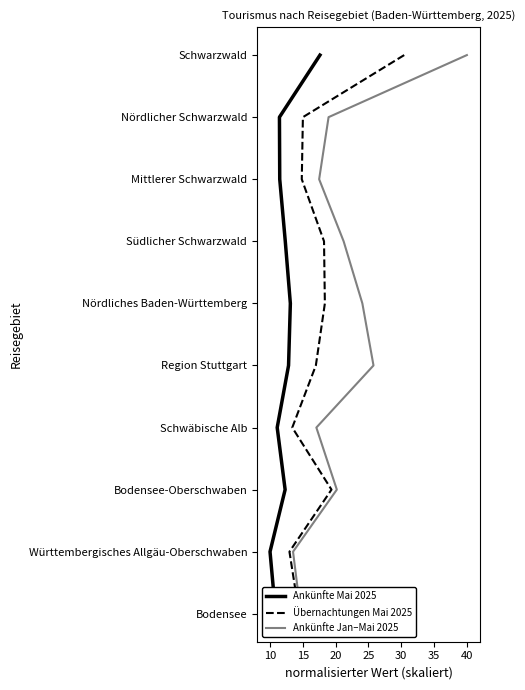

What position from the left is 35?

6